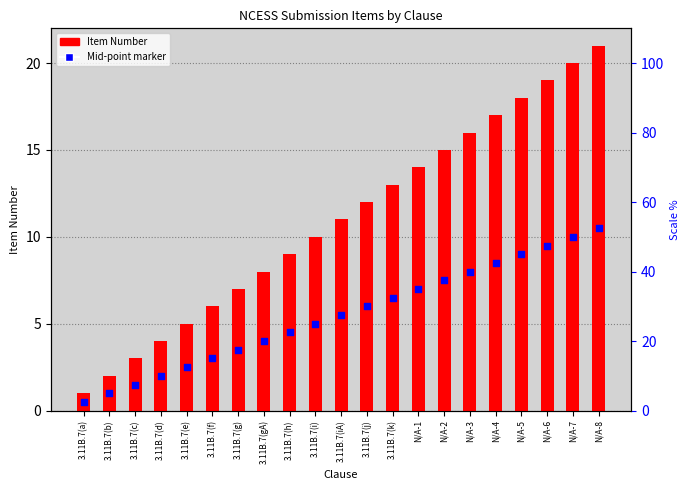

At how many categories does at least one series exceed 12?

9